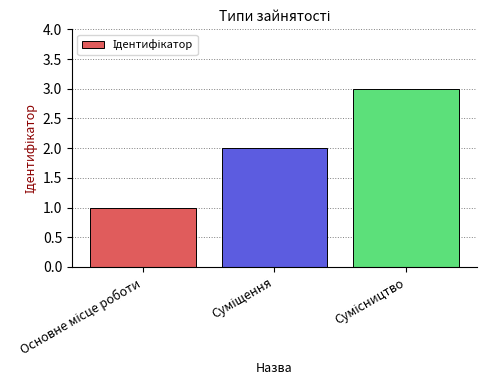

What is the difference between the maximum and minimum values?

2